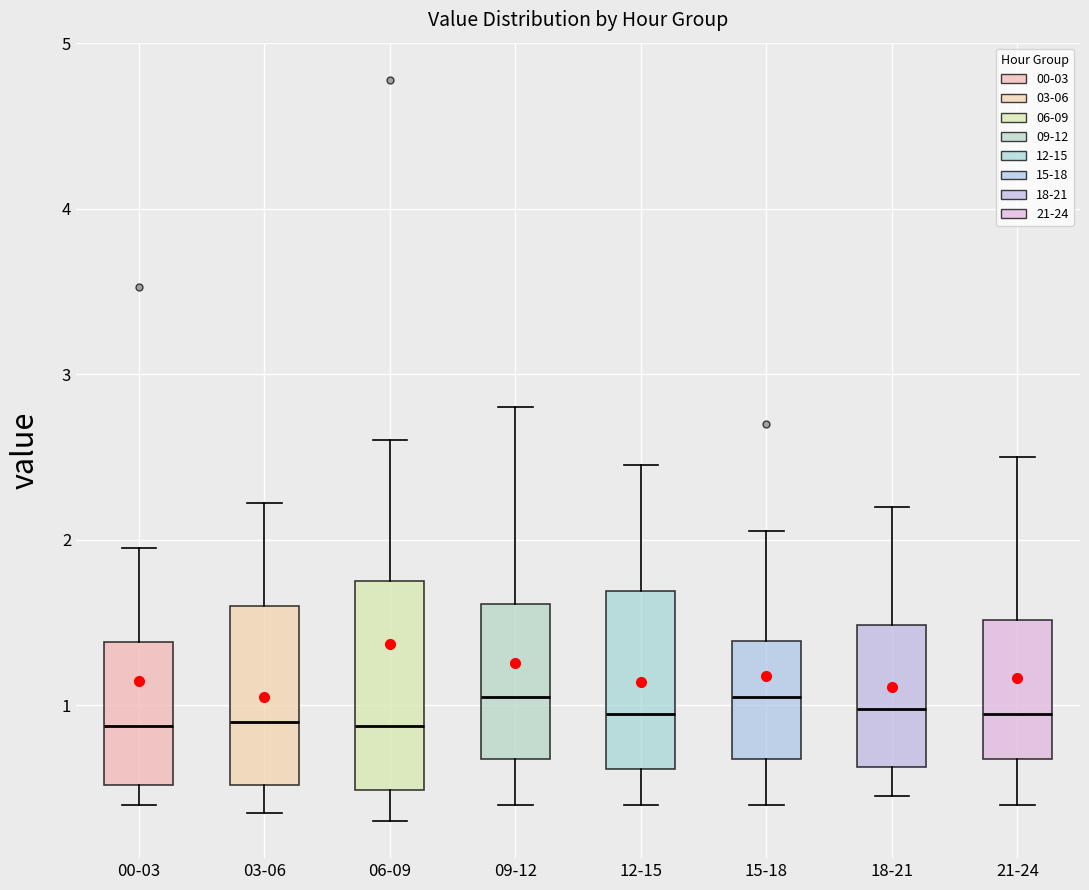

Reading left to right, transcribe this box plot: for each box, give where its median line is, the range the box spans, and where its two whiskers end, as read against the y-axis. The values are not printed on the chart, so give them approximately, as read against the axis.

00-03: median 0.9, box 0.5 to 1.4, whiskers 0.4 to 2.0
03-06: median 0.9, box 0.5 to 1.6, whiskers 0.4 to 2.2
06-09: median 0.9, box 0.5 to 1.8, whiskers 0.3 to 2.6
09-12: median 1.1, box 0.7 to 1.6, whiskers 0.4 to 2.8
12-15: median 1.0, box 0.6 to 1.7, whiskers 0.4 to 2.5
15-18: median 1.1, box 0.7 to 1.4, whiskers 0.4 to 2.1
18-21: median 1.0, box 0.6 to 1.5, whiskers 0.5 to 2.2
21-24: median 1.0, box 0.7 to 1.5, whiskers 0.4 to 2.5